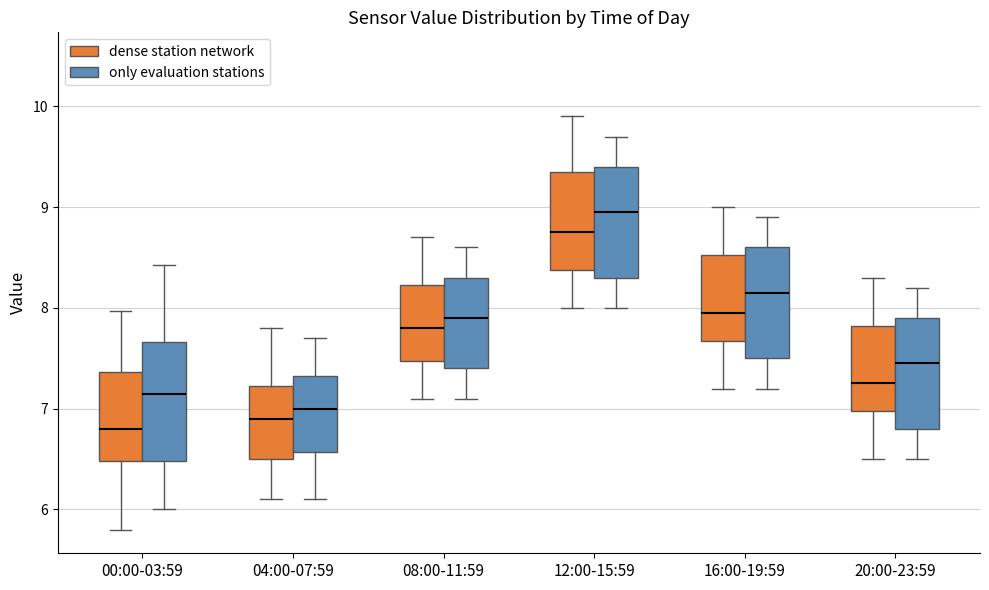

Where does the upper whisker of the box for 16:00-19:59 (dense station network) end on the y-axis? The values are not printed on the chart, so give them approximately, as read against the axis.

9.0